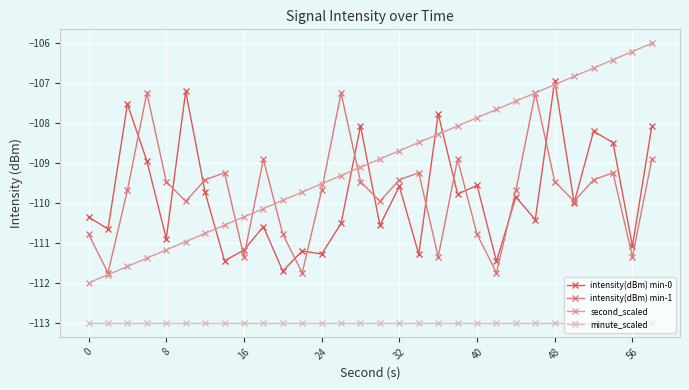

Does the chart display data point markers on the line(s)?

Yes